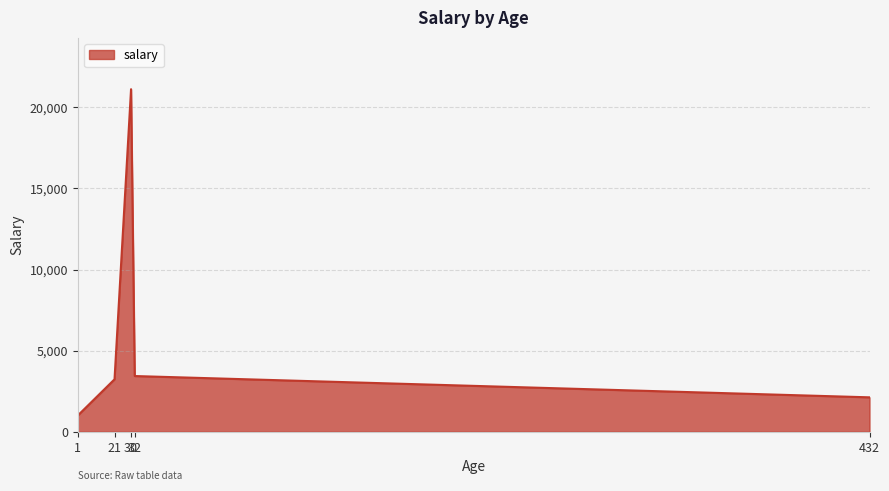

Reading left to right, what are all the values shown in this chart?

1=1000.5	21=3232.0	30=21121.0	32=3434.0	432=2121.0